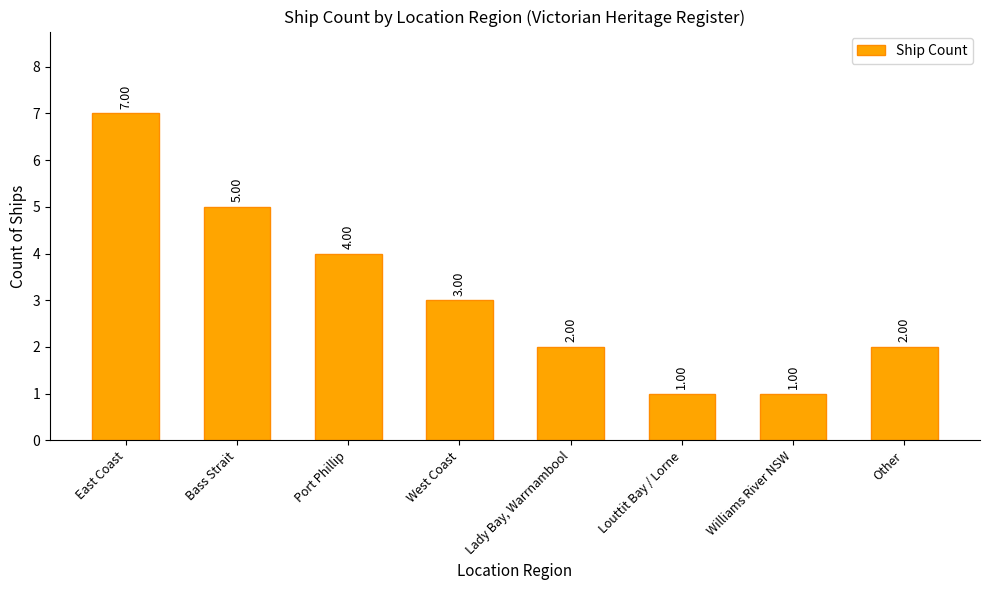

Reading left to right, what are all the values shown in this chart?

East Coast=7	Bass Strait=5	Port Phillip=4	West Coast=3	Lady Bay, Warrnambool=2	Louttit Bay / Lorne=1	Williams River NSW=1	Other=2